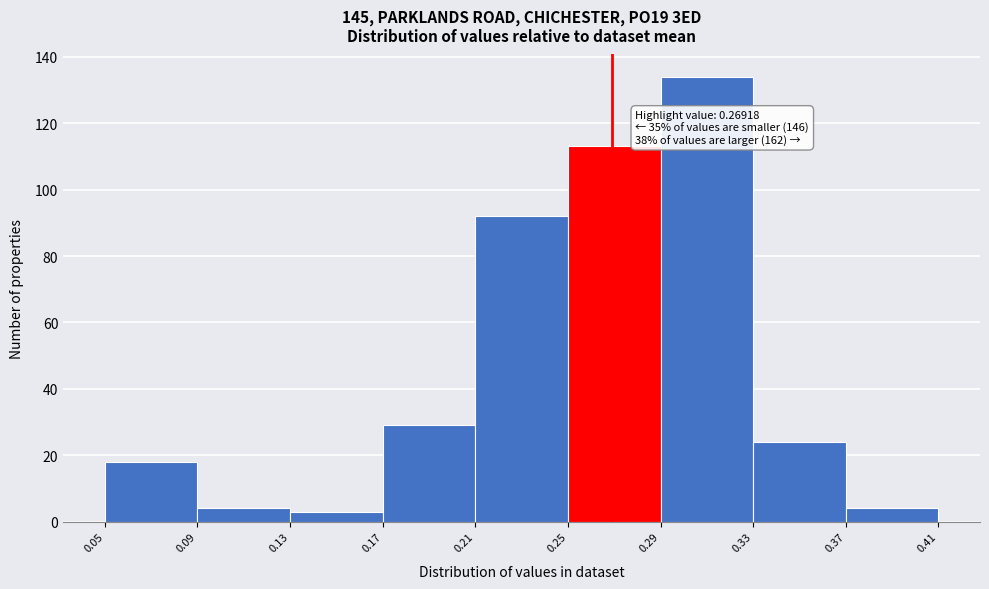

Which range on the x-axis has the tallest bar?

0.29 to 0.33